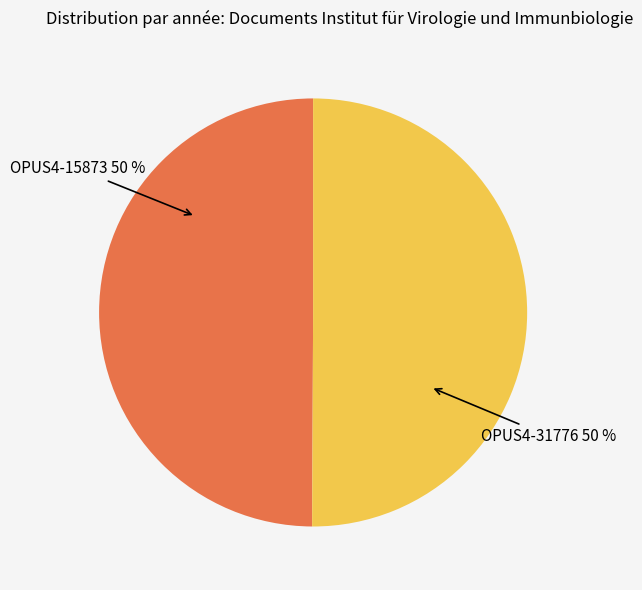

Is the sum of OPUS4-31776 and OPUS4-15873 greater than half?

Yes